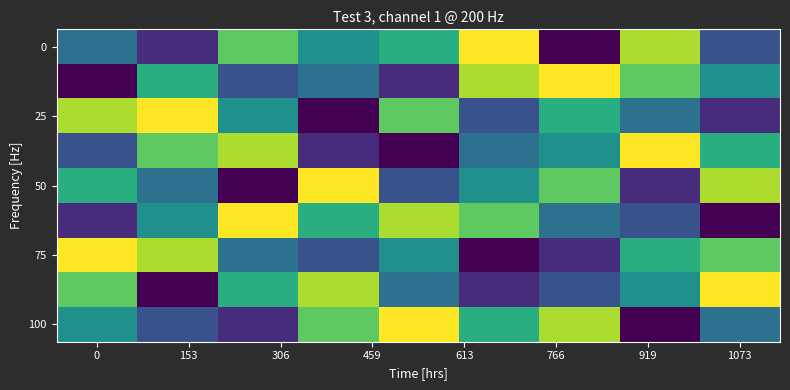

At how many categories does at least one series exceed 7?

9